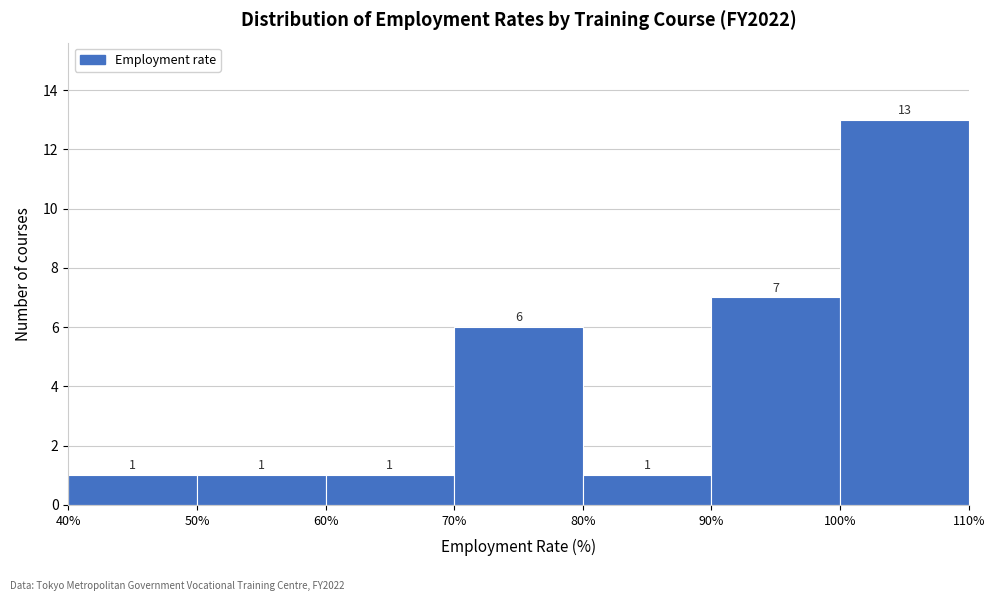

Which range on the x-axis has the tallest bar?

100% to 110%